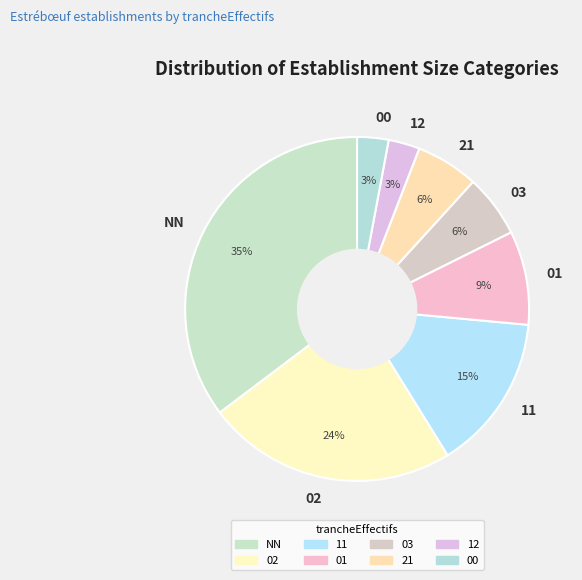

To the nearest percent, what is the difference between the largest and smallest slice percentages?

32%